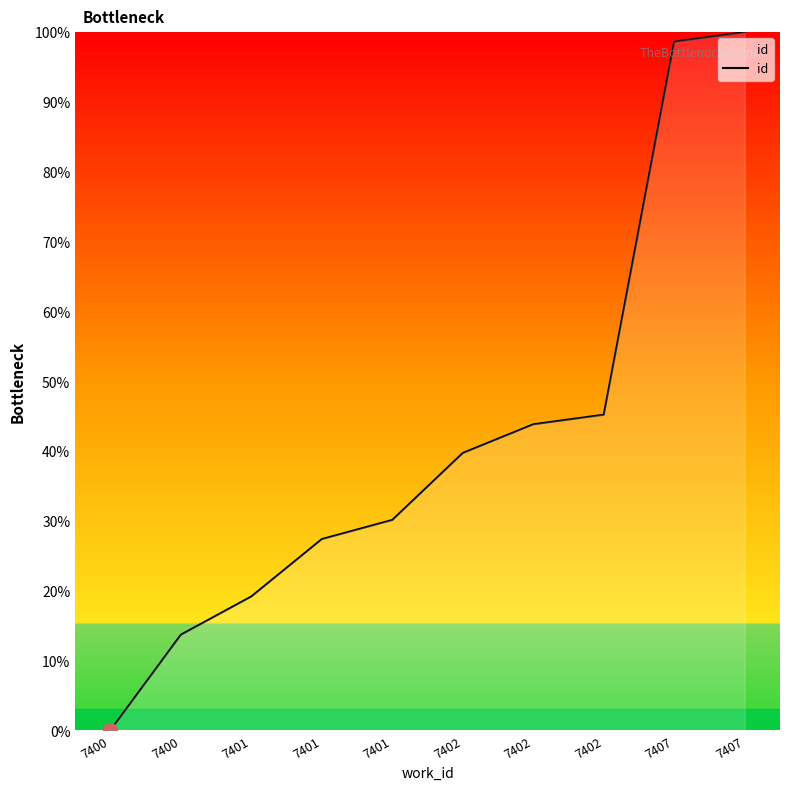

How many distinct data groups are displayed?

1